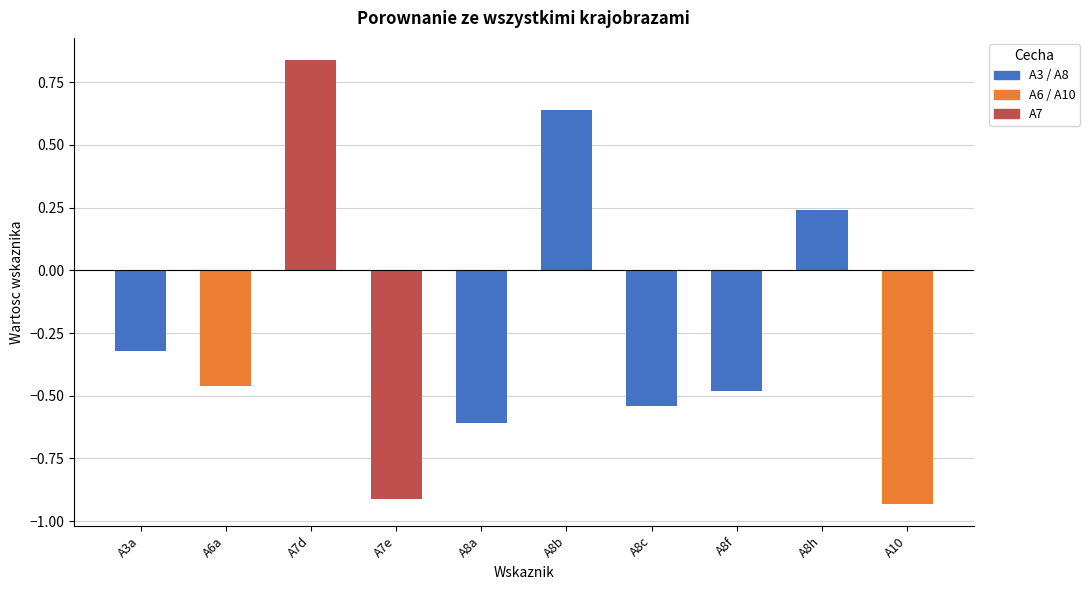

At which category does the chart reach its minimum across all series?

A10